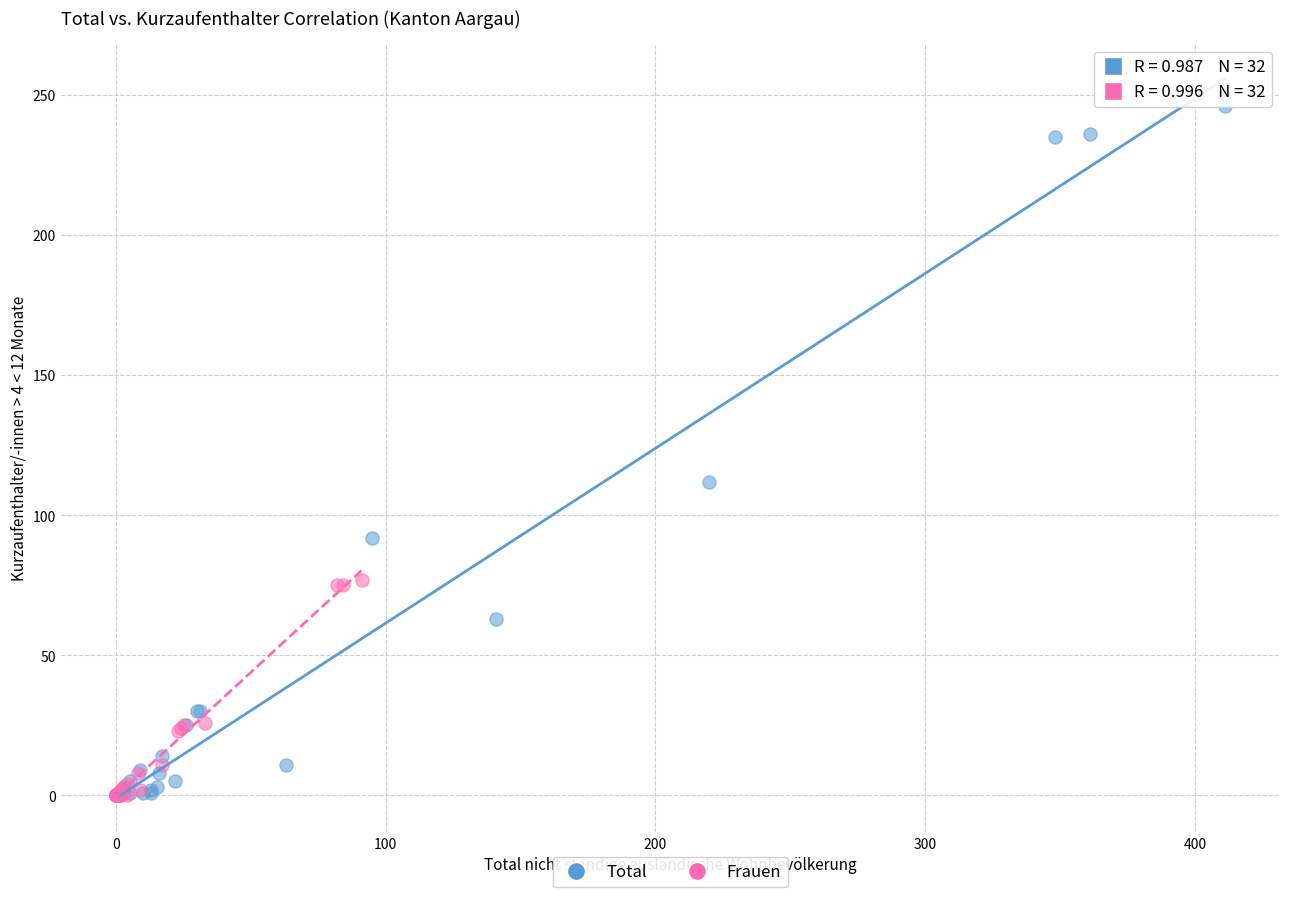

Which series has the largest Y range (max minus min)?

Total